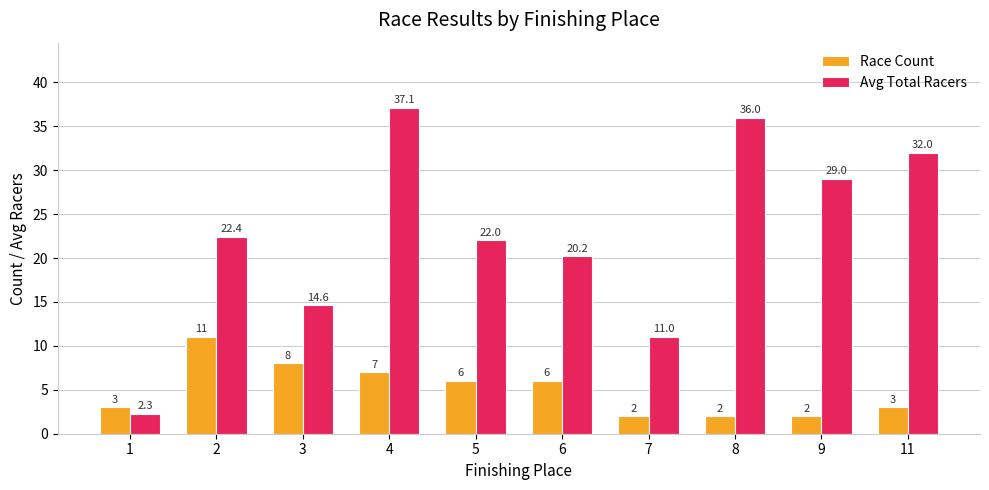

True or false: Race Count has a value of 10.3 at 6.

False